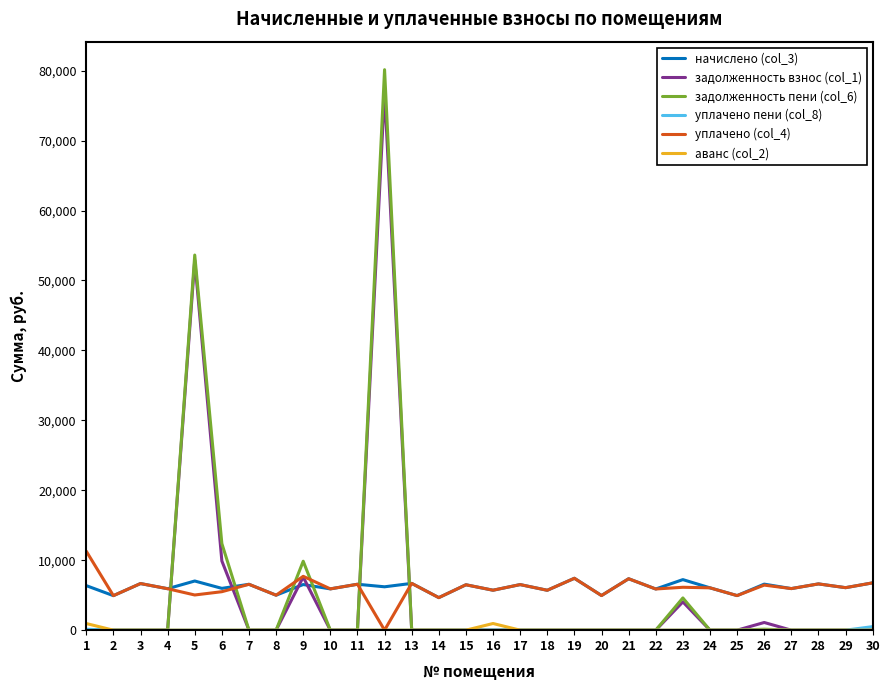

Does the chart have visible grid lines?

No